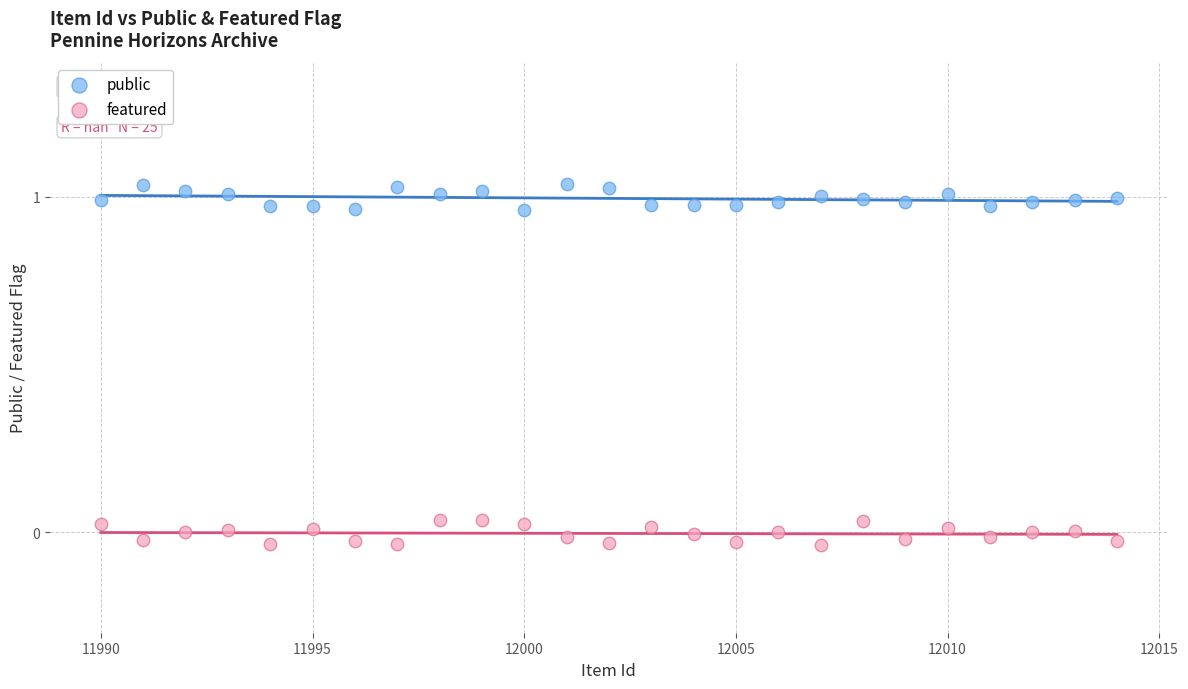

Across all data points, what is the range of X values (max minus min)?

24.0